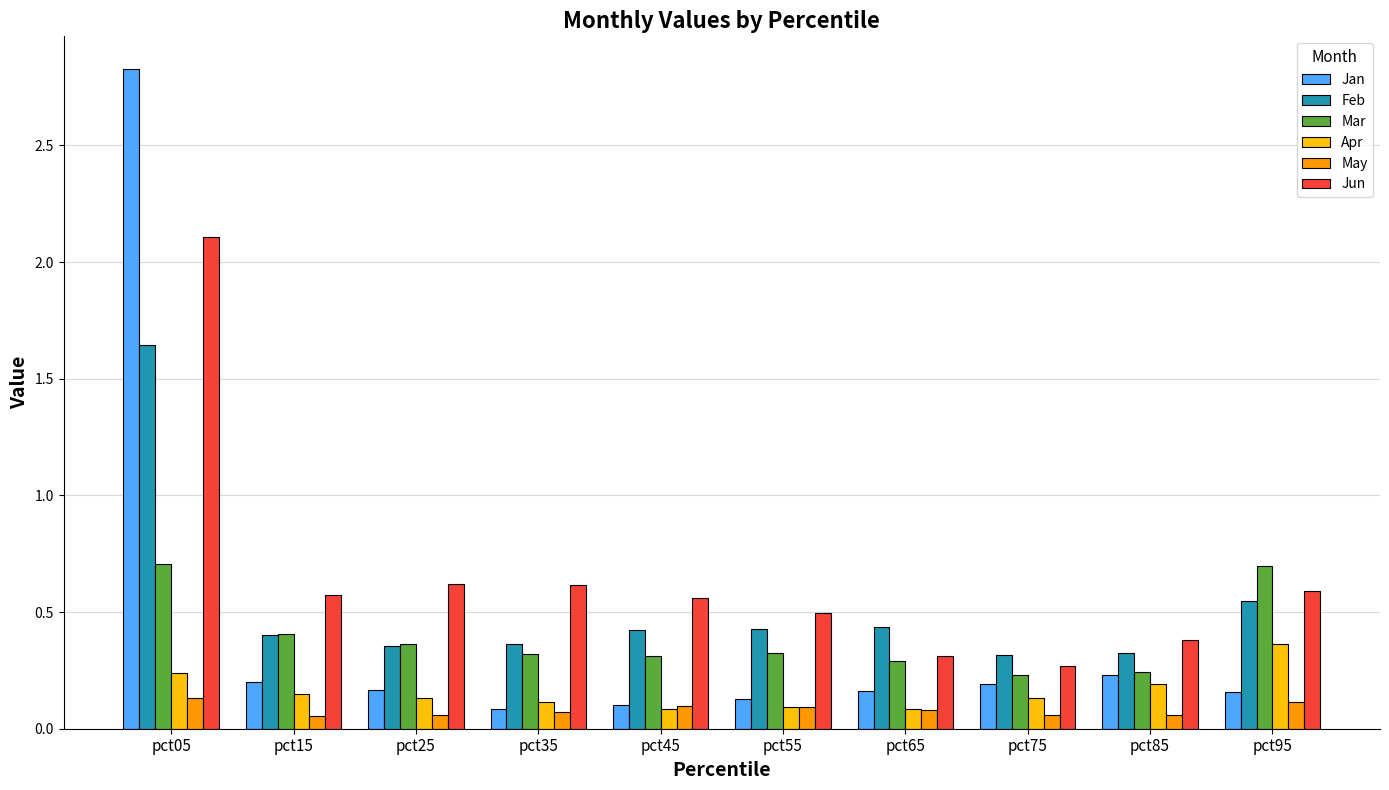

What is the sum of all Mar values?

3.9